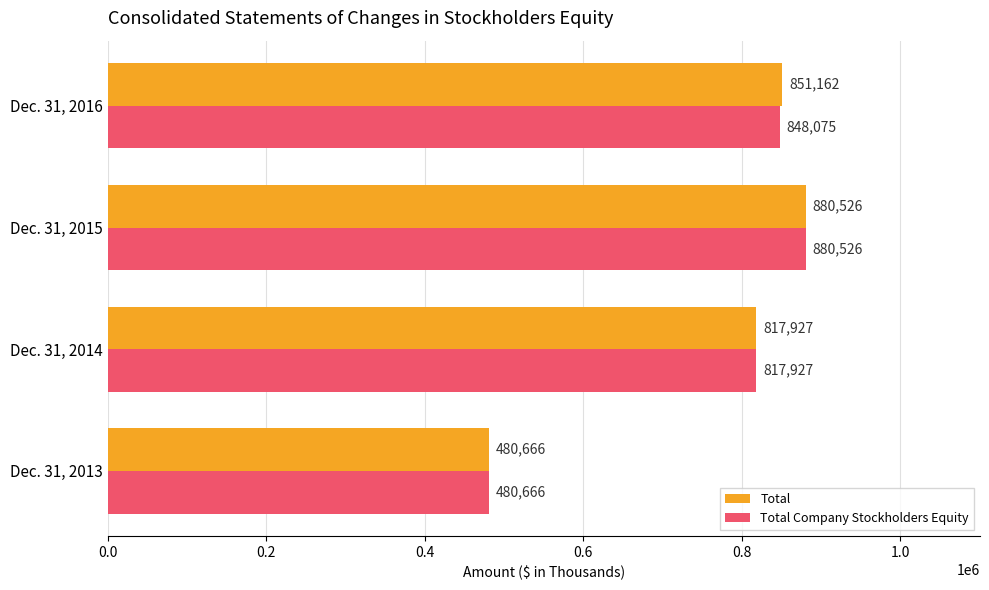

Count the number of categories in the chart.

4